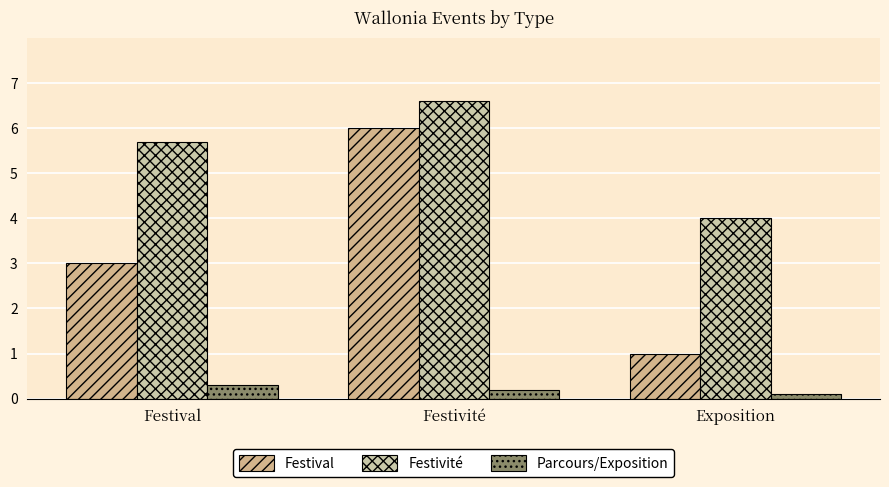

How many Festival values are between 1 and 6?

3